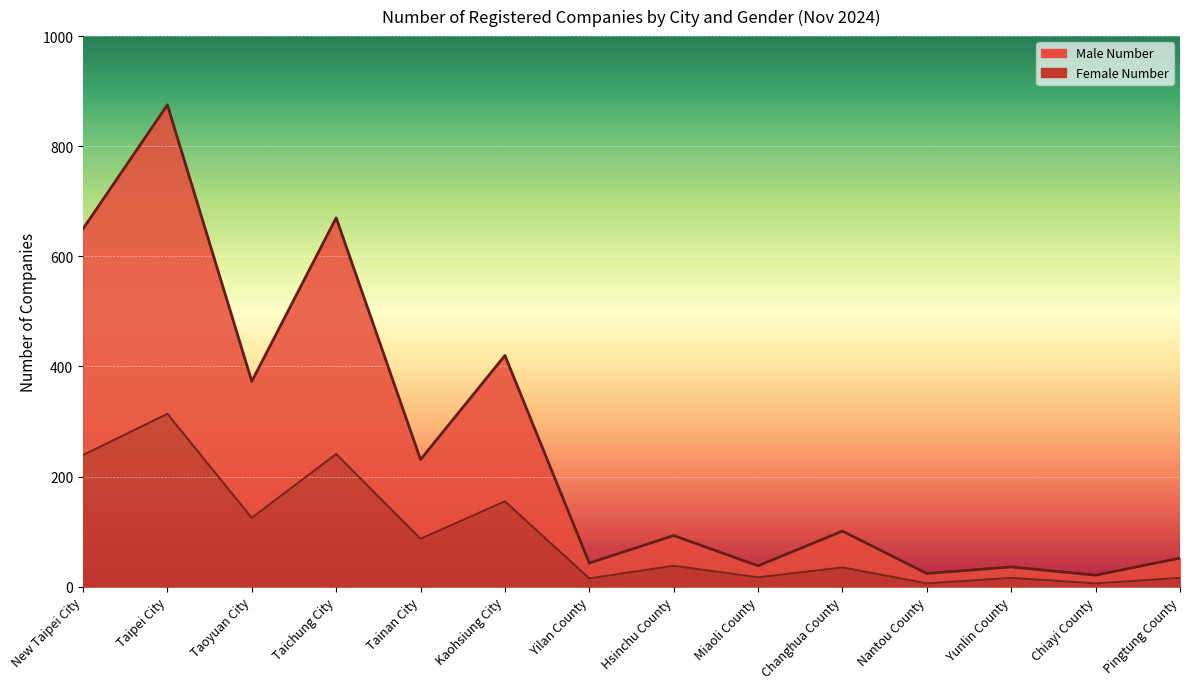

In Female Number, how many points are higher than both neighbors (excluding endpoints)?

6